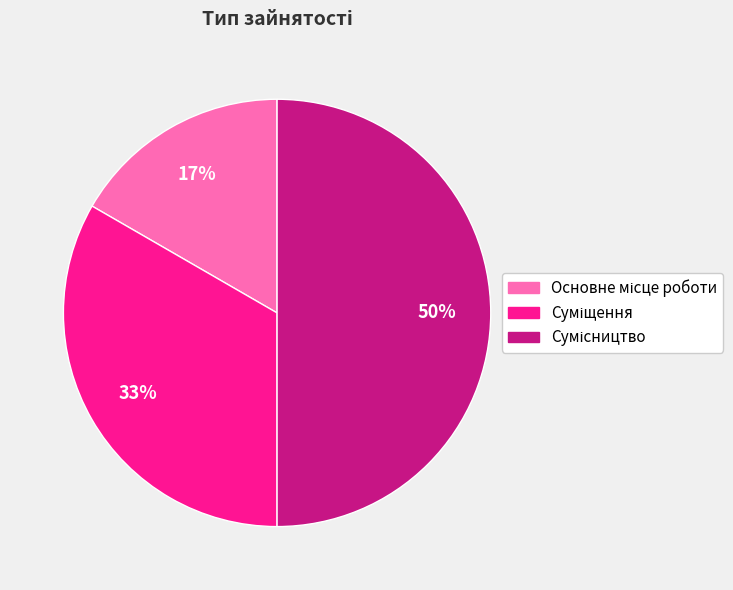

To the nearest percent, what is the average slice percentage?

33%